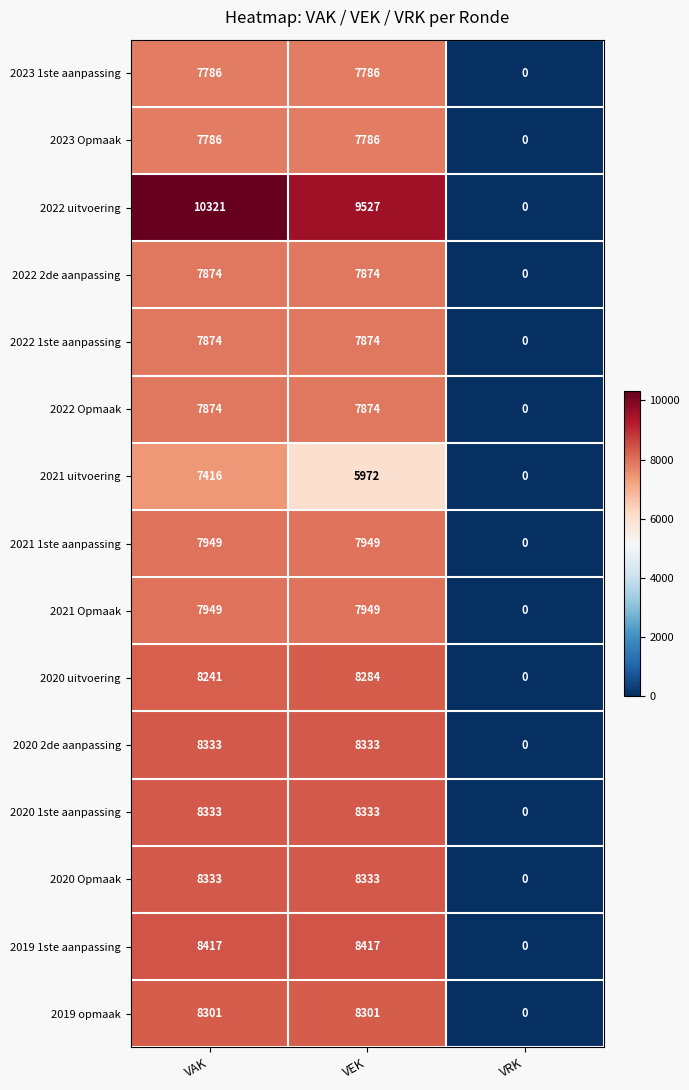

Which series has the widest spread of values?

2022 uitvoering